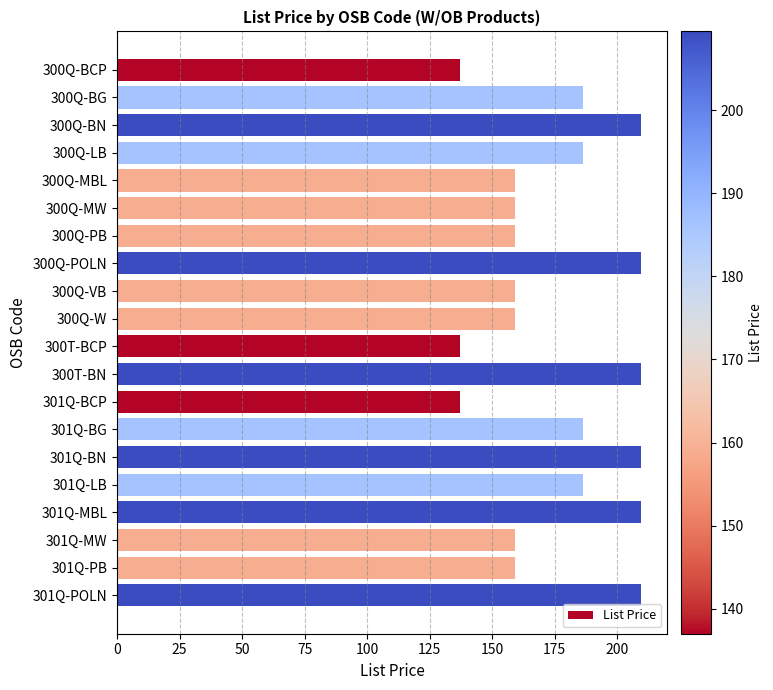

Reading top to bottom, list all the values displayed in this chart.

137.0	186.3	209.5	186.3	159.0	159.0	159.0	209.5	159.0	159.0	137.0	209.5	137.0	186.3	209.5	186.3	209.5	159.0	159.0	209.5